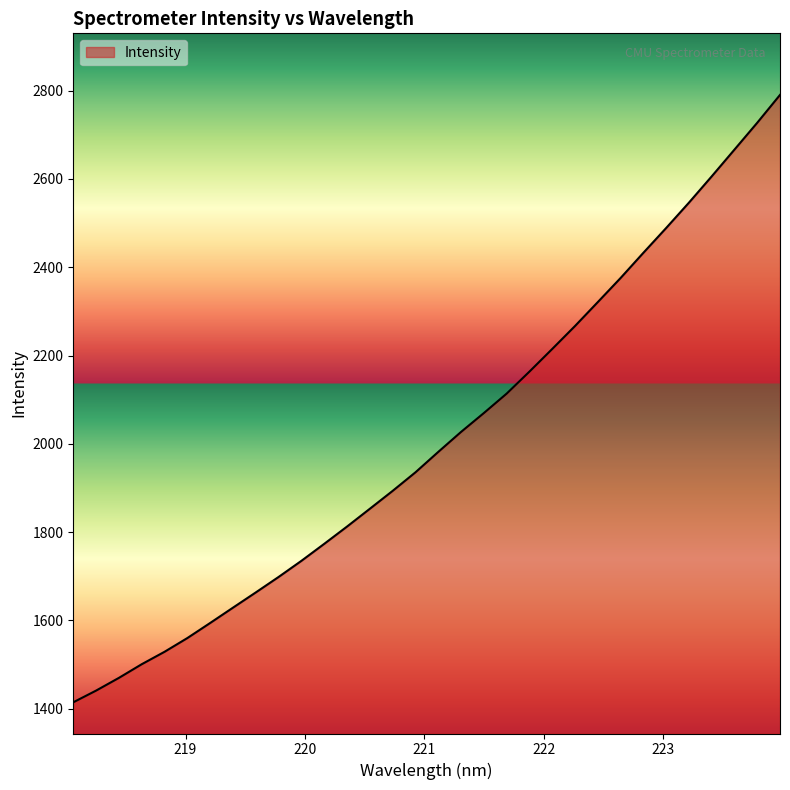

What is the minimum value shown in the chart?

1414.3